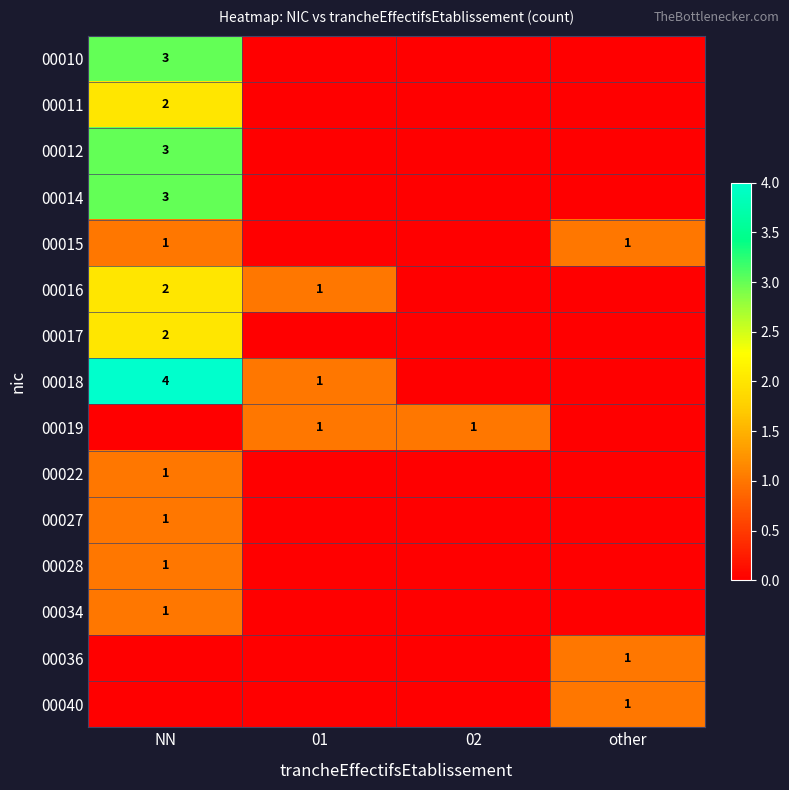

What is the total value across all series at NN?

24